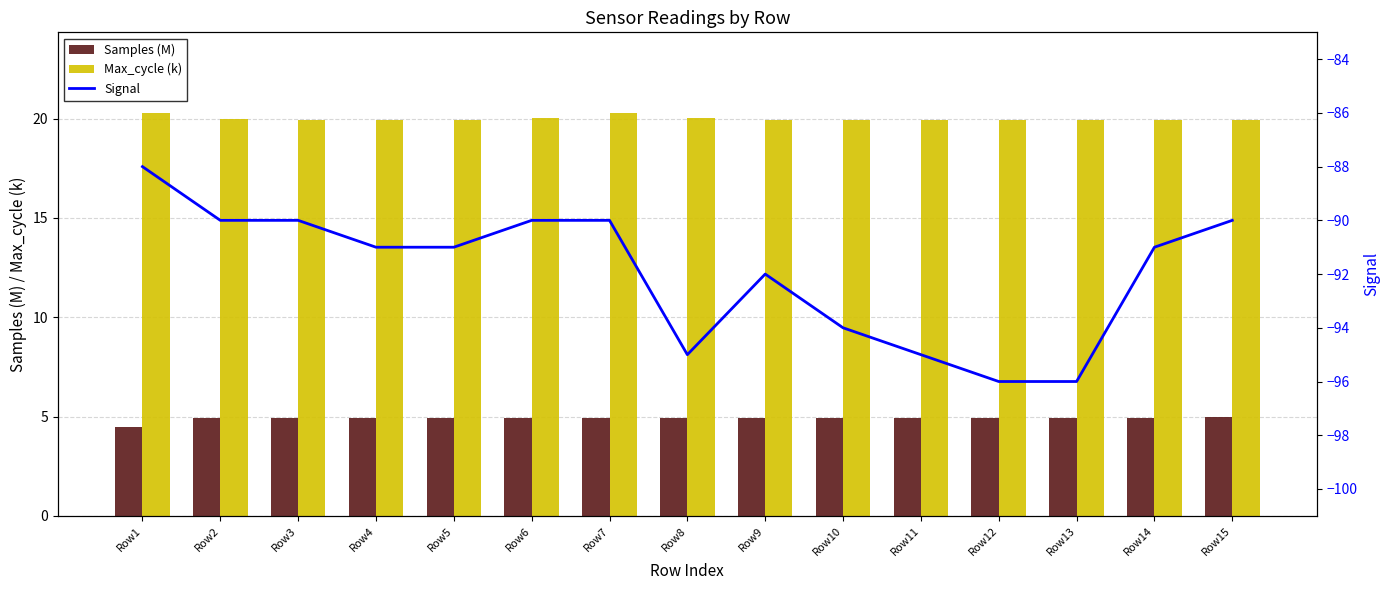

At how many categories does at least one series exceed -29?

15